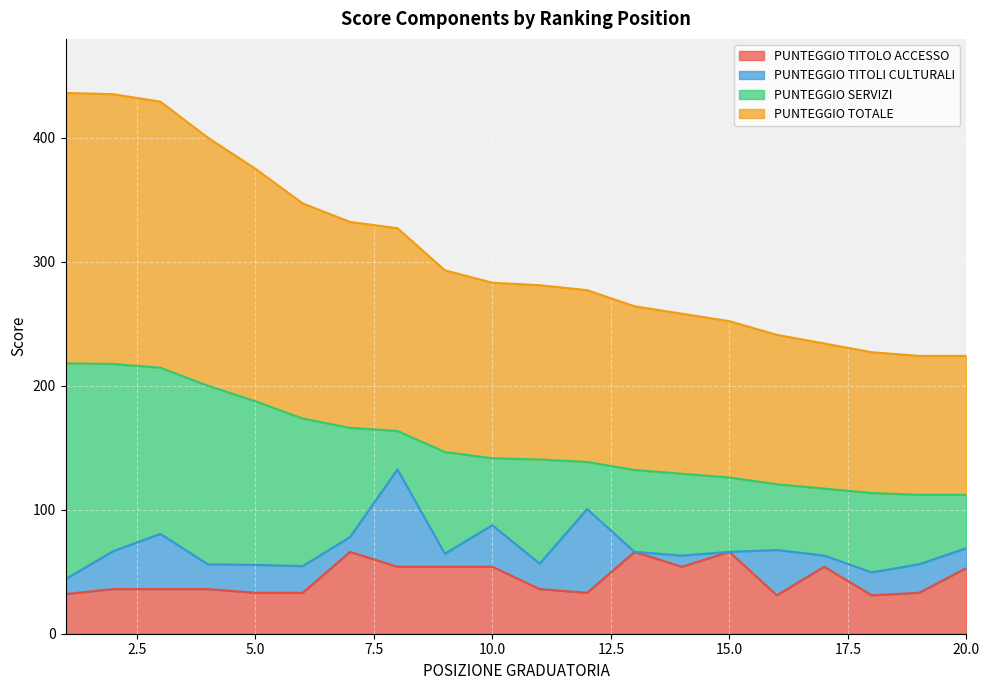

Is the value of PUNTEGGIO TITOLO ACCESSO at 17 greater than the value of PUNTEGGIO TOTALE at 3?

No